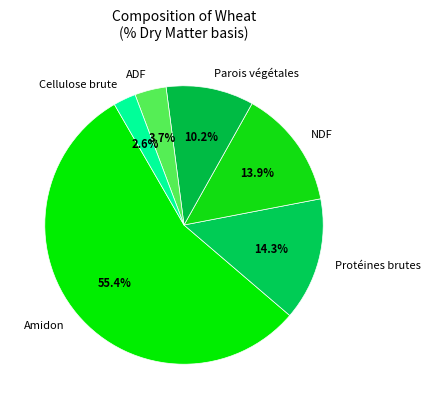

What is the ratio of the value at Parois végétales to the value at NDF?

0.7